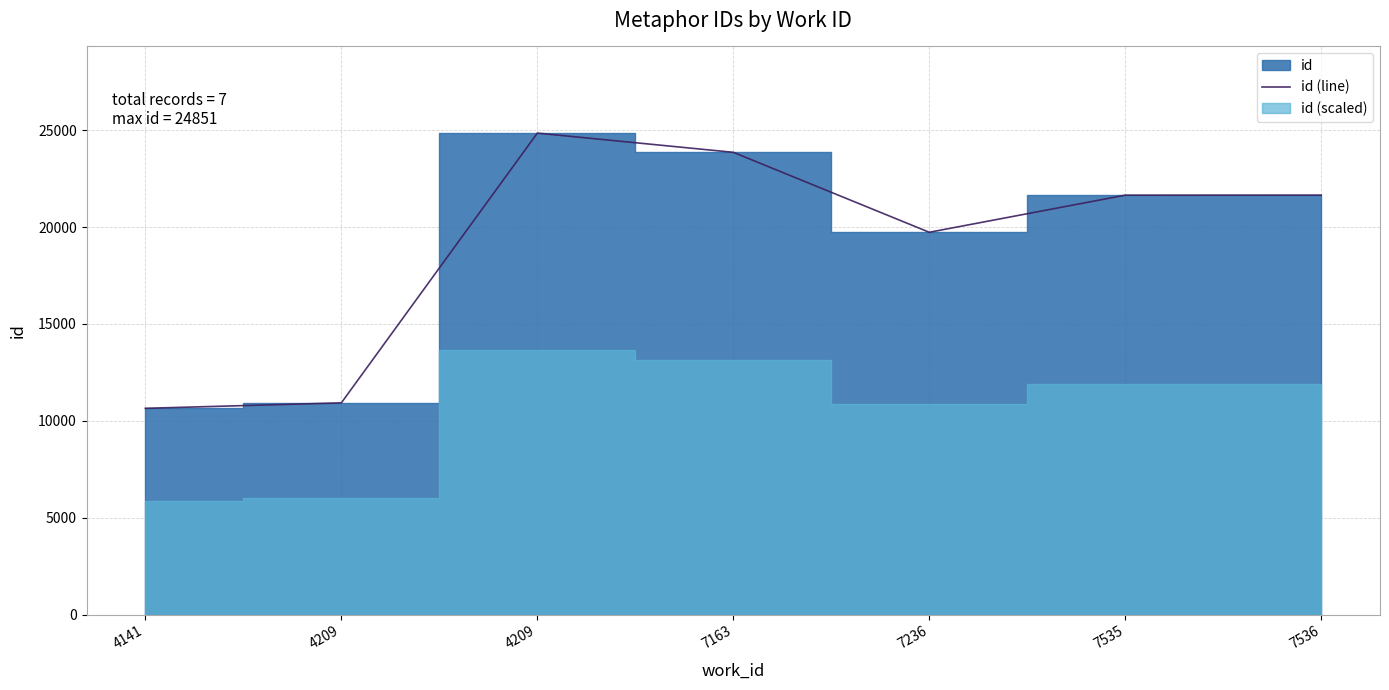

Where does the data first go above 21648?

4209